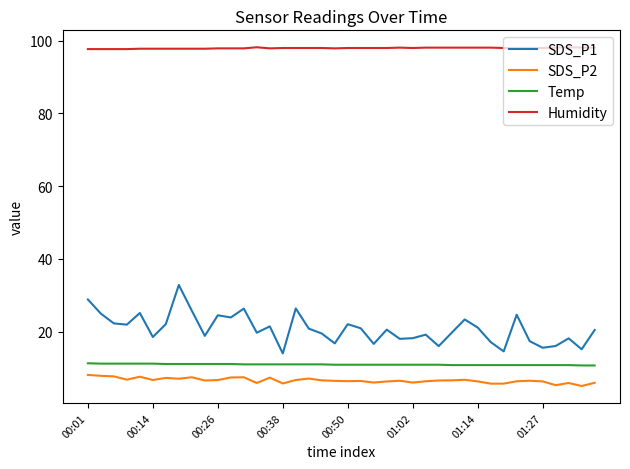

True or false: SDS_P1 and SDS_P2 intersect in this chart.

False